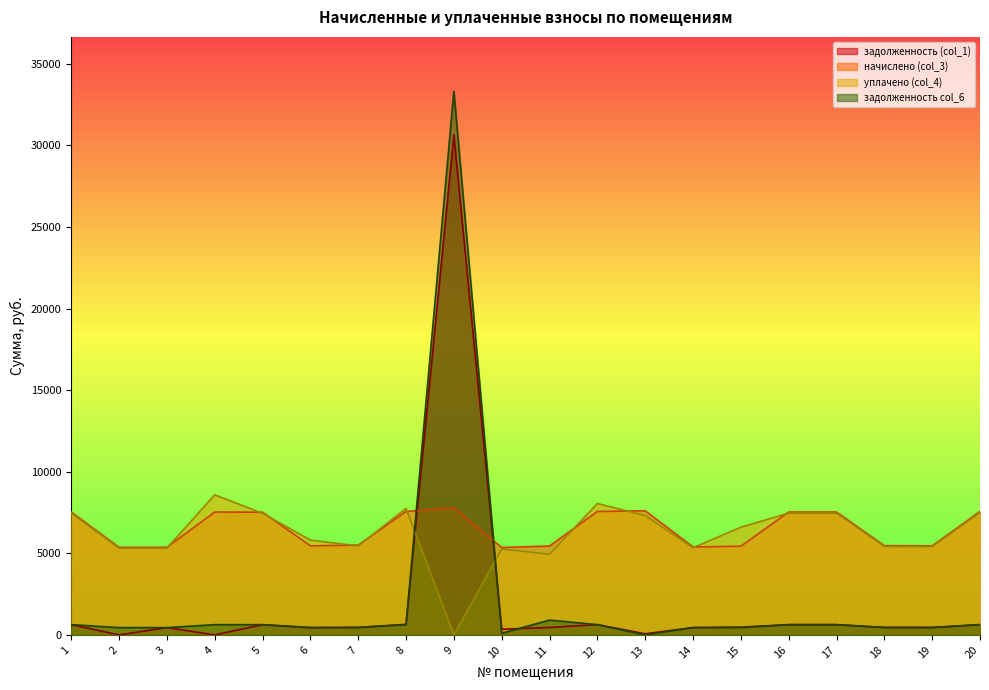

Which series ends up on top after the final intersection of задолженность col_6 and начислено (col_3)?

начислено (col_3)